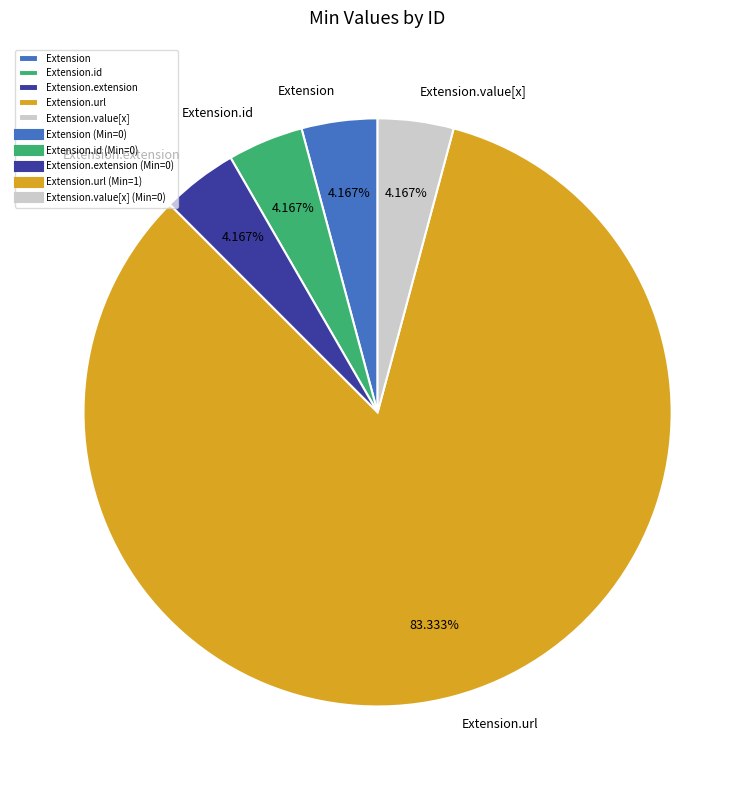

To the nearest percent, what percentage of the pie is Extension.url?

83%